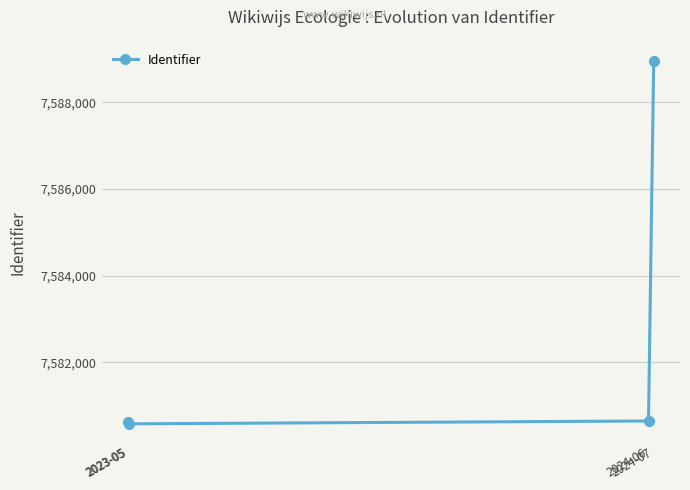

What is the sum of all values?

30330832.3